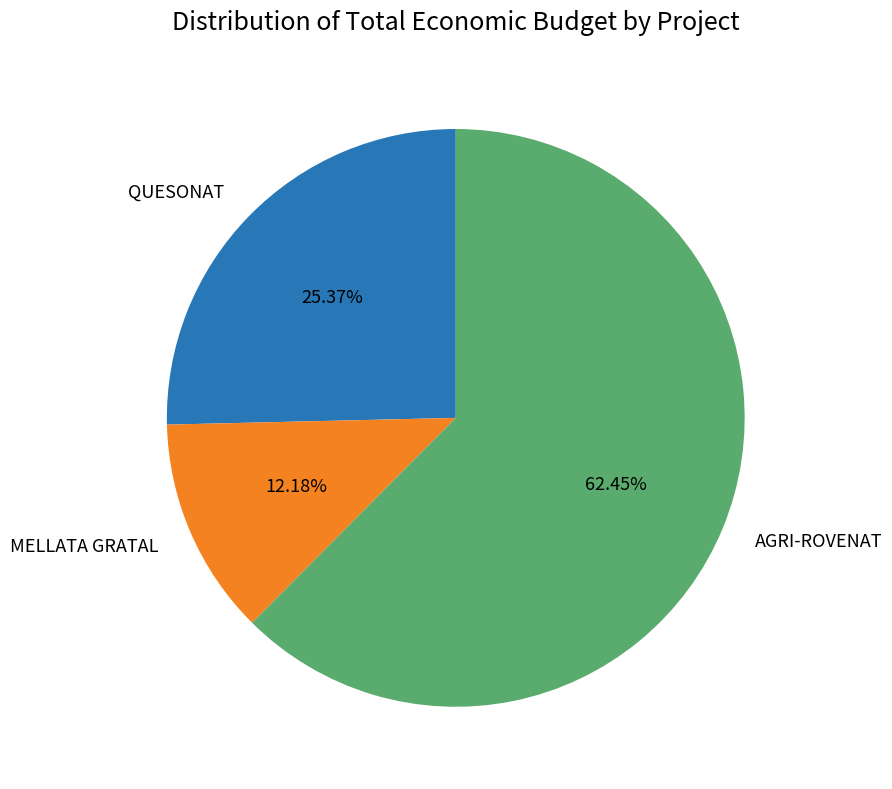

What percentage is NOT represented by MELLATA GRATAL?

87.8%